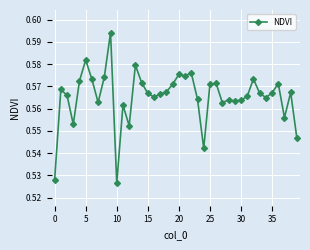

Count the values in the range 0 to 1.

40